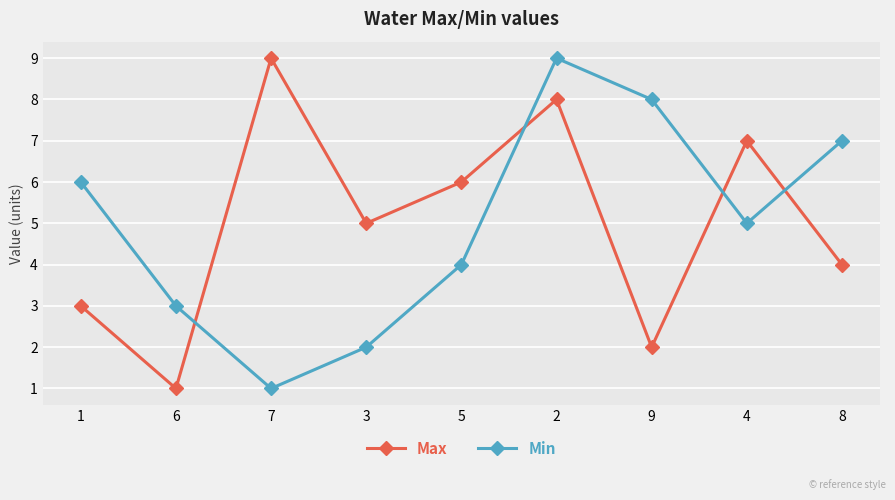

Where does the Max series first go above 5?

7